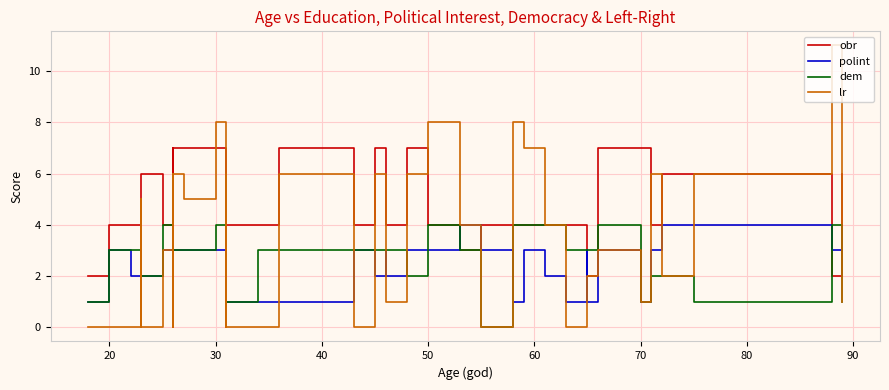

What is the highest value of the lr series?

11